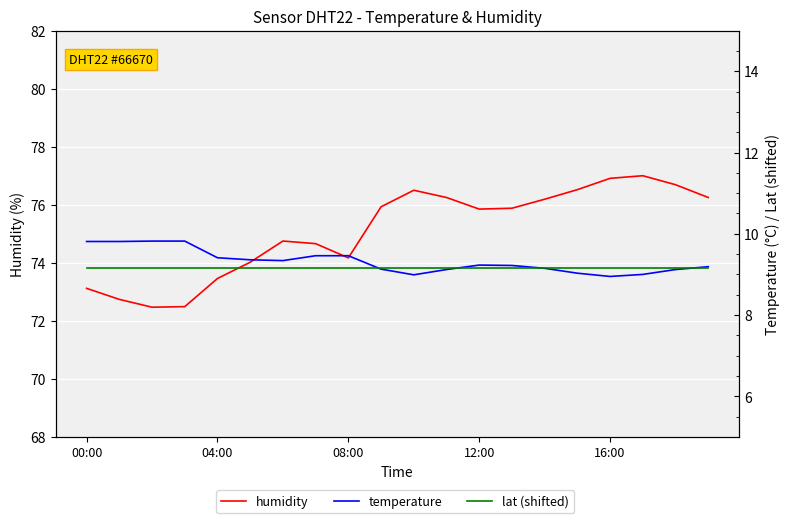

What is the value of the temperature point at the 18th from the left?

9.0